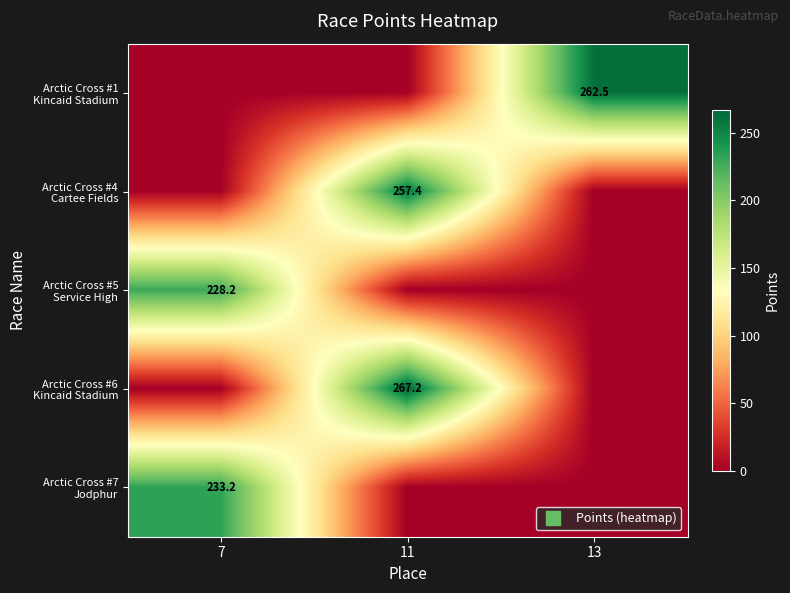

Which category has the highest value across all series?

11